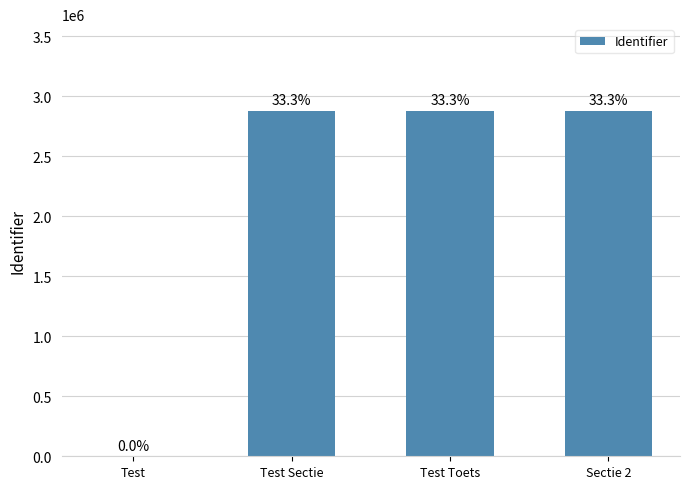

What is the label of the 4th bar from the left?

Sectie 2